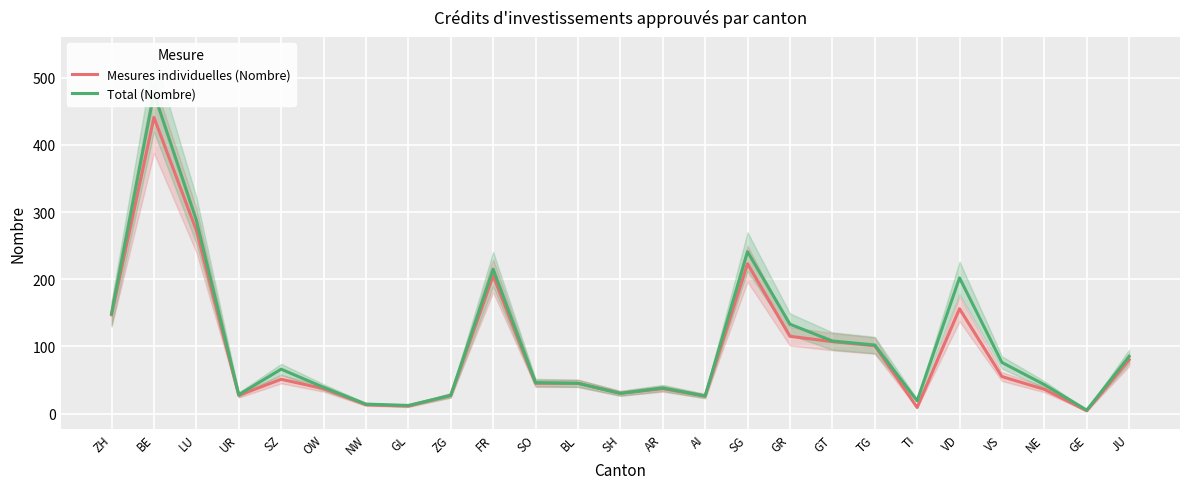

What are all the series names shown in the legend?

Mesures individuelles (Nombre), Total (Nombre)